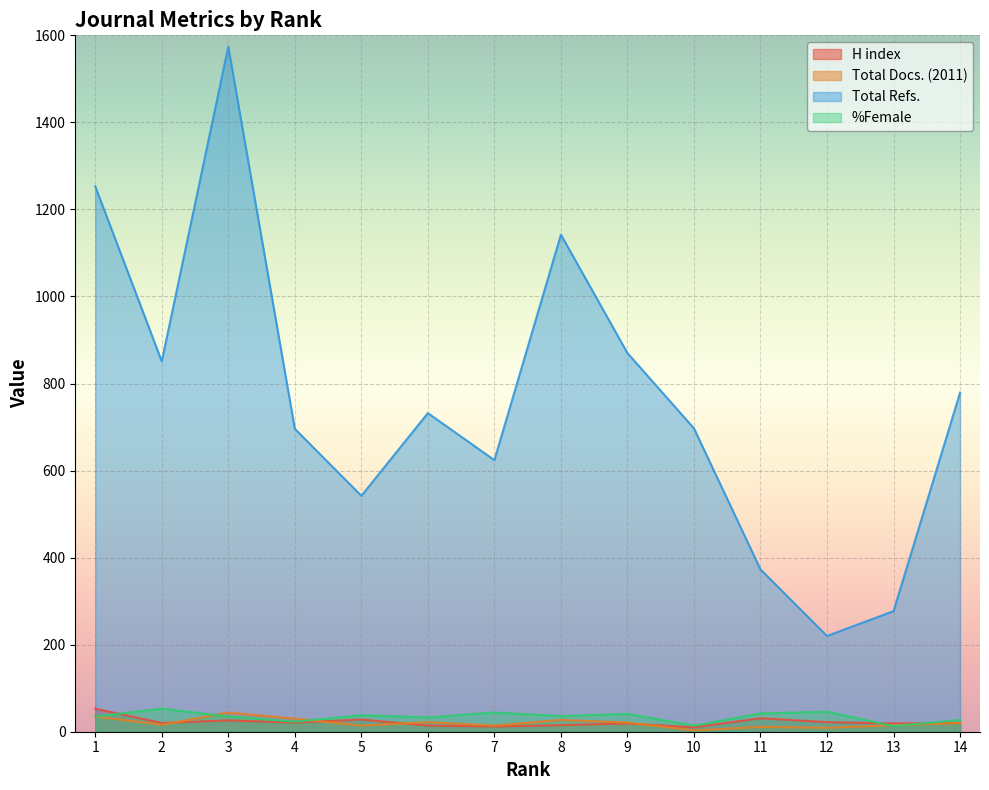

Reading right to left, extract all data points from this chart.

H index: 14=20	13=19	12=22	11=31	10=10	9=19	8=15	7=12	6=14	5=28	4=21	3=26	2=20	1=53
Total Docs. (2011): 14=20	13=15	12=9	11=11	10=3	9=21	8=27	7=14	6=22	5=14	4=30	3=44	2=16	1=35
Total Refs.: 14=779	13=277	12=220	11=373	10=697	9=870	8=1142	7=624	6=732	5=542	4=696	3=1574	2=851	1=1253
%Female: 14=27	13=13	12=46	11=42	10=14	9=41	8=36	7=44	6=33	5=38	4=23	3=35	2=53	1=35